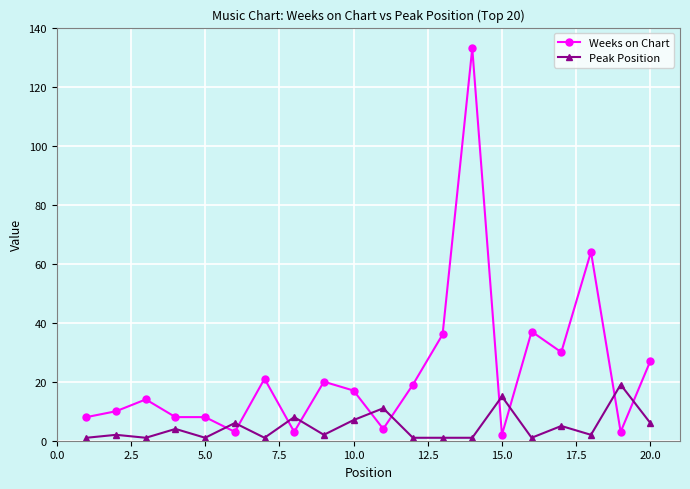

What is the difference between the maximum and second lowest values in the Weeks on Chart series?

130